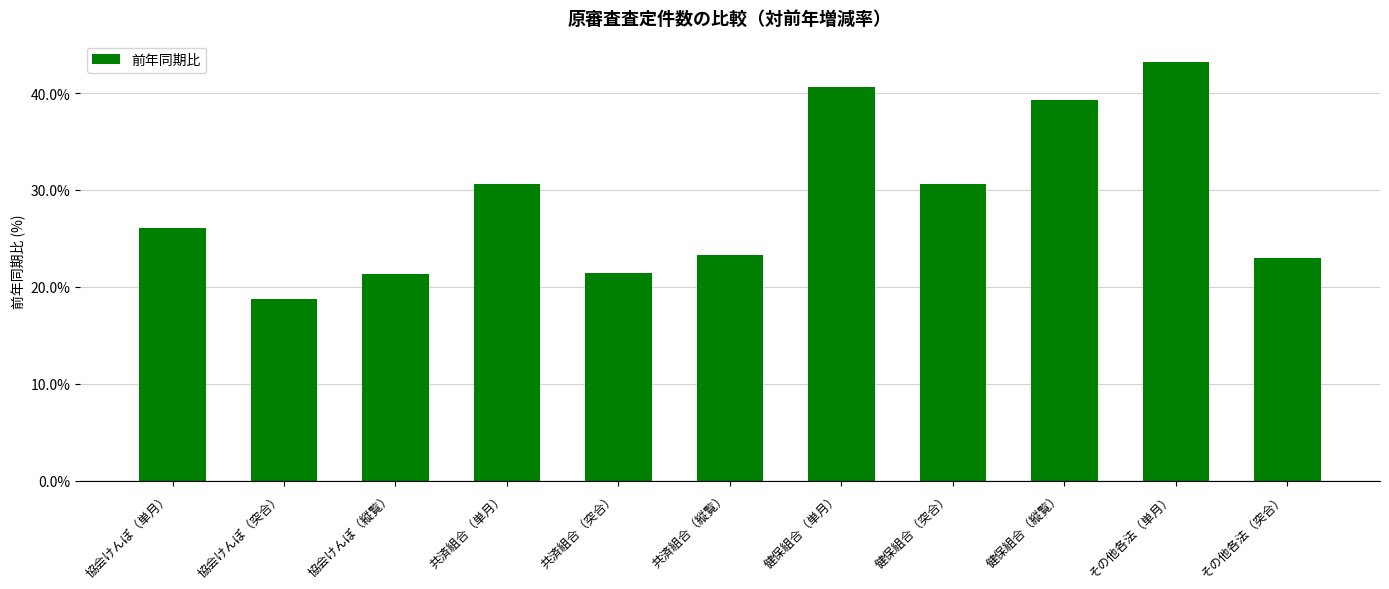

True or false: the data shows 21.3 at 協会けんぽ（縦覧）.

True